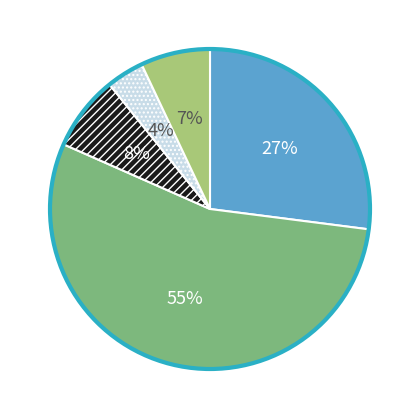

To the nearest percent, what is the average slice percentage?

20%